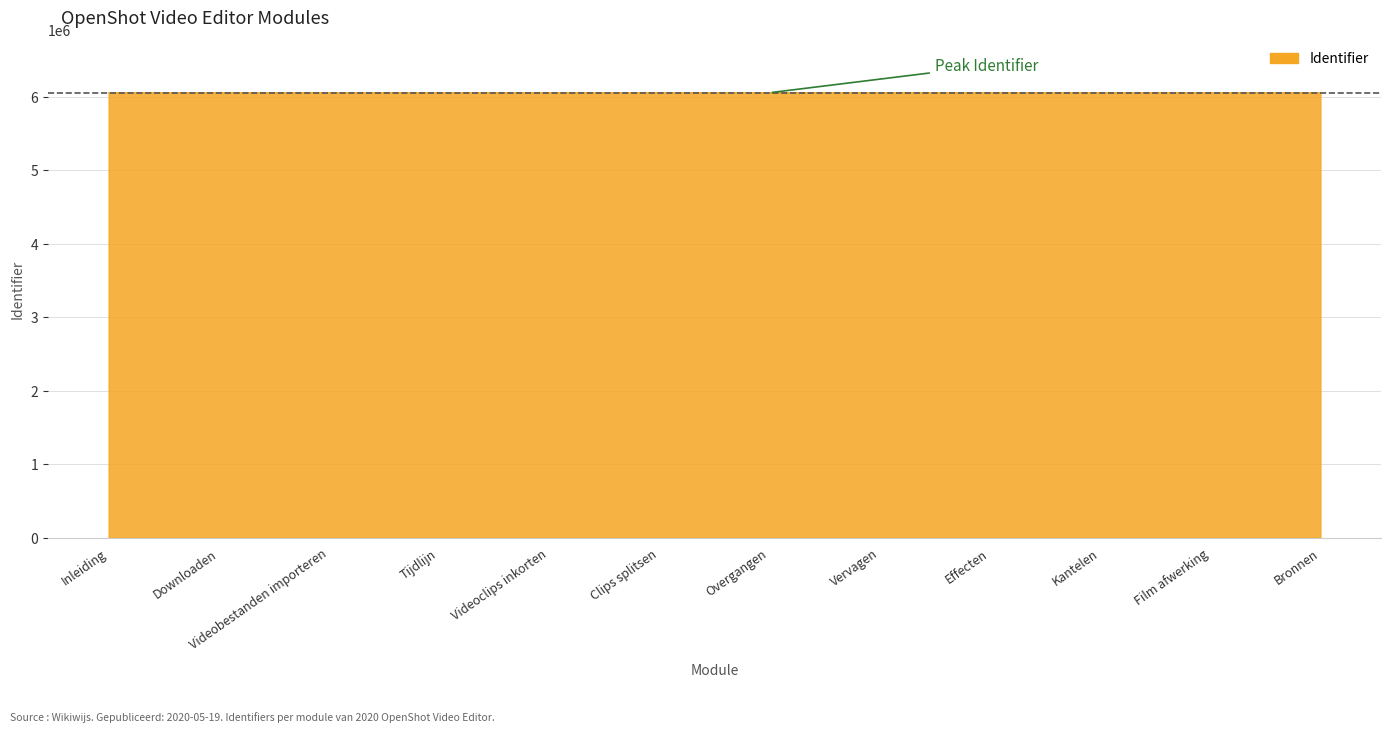

What is the approximate value at Kantelen?

6053184